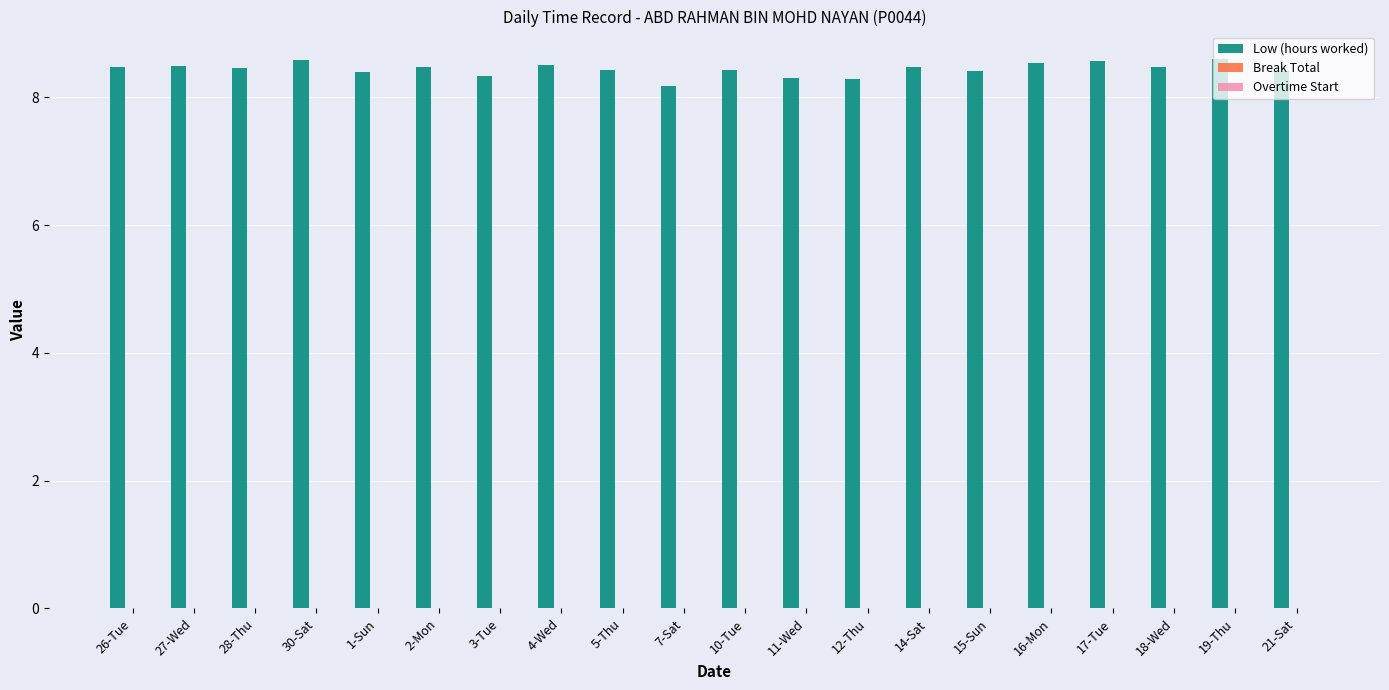

What is the maximum value shown in the chart?

8.6